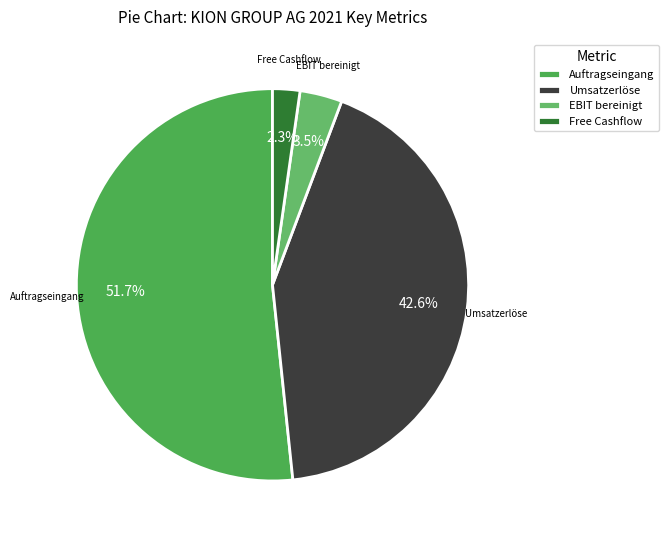

Count the number of slices in the pie.

4